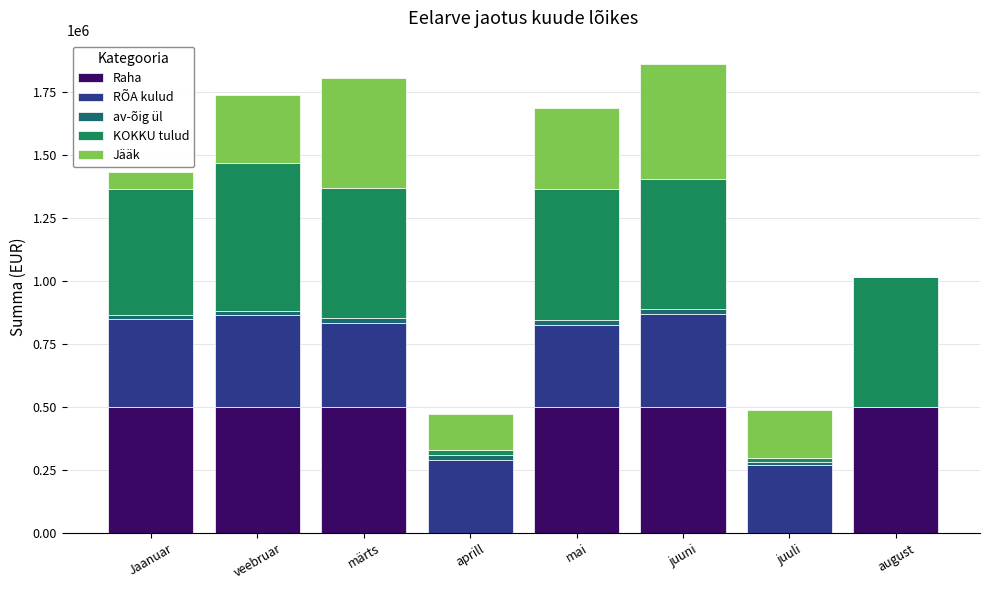

What is the difference between the maximum and minimum values in the av-õig ül series?

21912.2